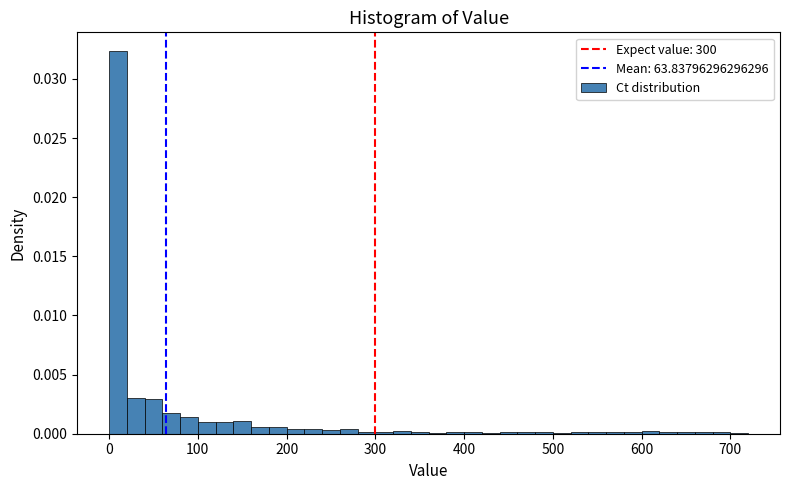

Read against the x-axis, roughly where is the centre of the tallest bar?

10